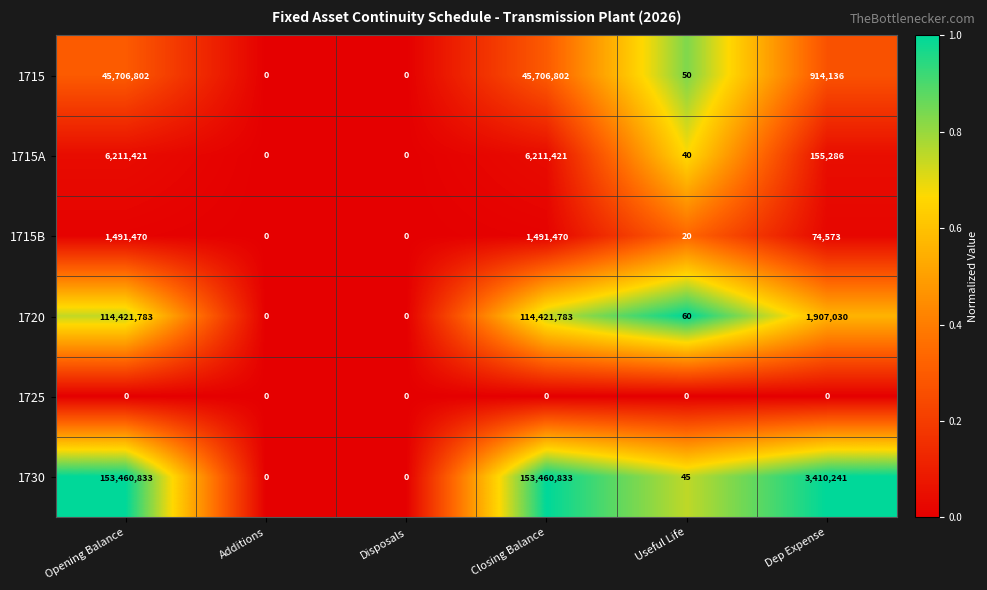

At Useful Life, list the series in order from largest to smallest.

1720, 1715, 1730, 1715A, 1715B, 1725